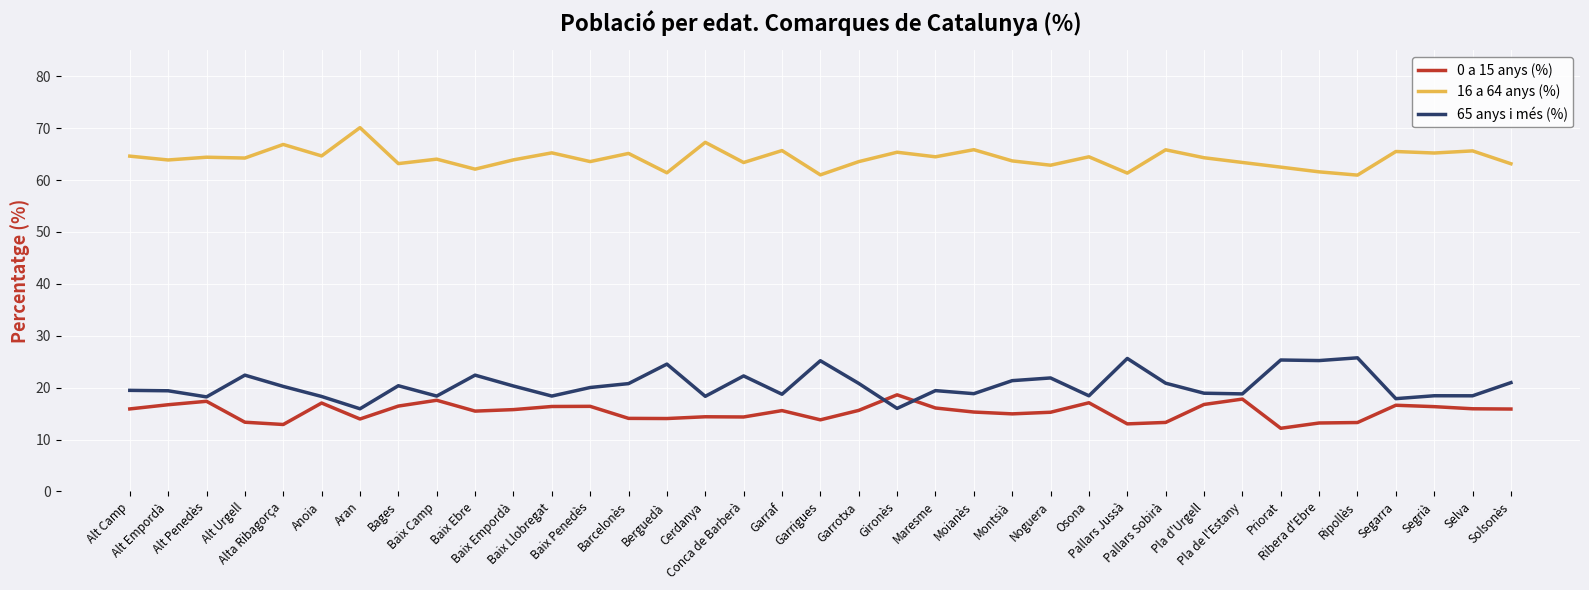

True or false: 16 a 64 anys (%) and 0 a 15 anys (%) intersect in this chart.

False